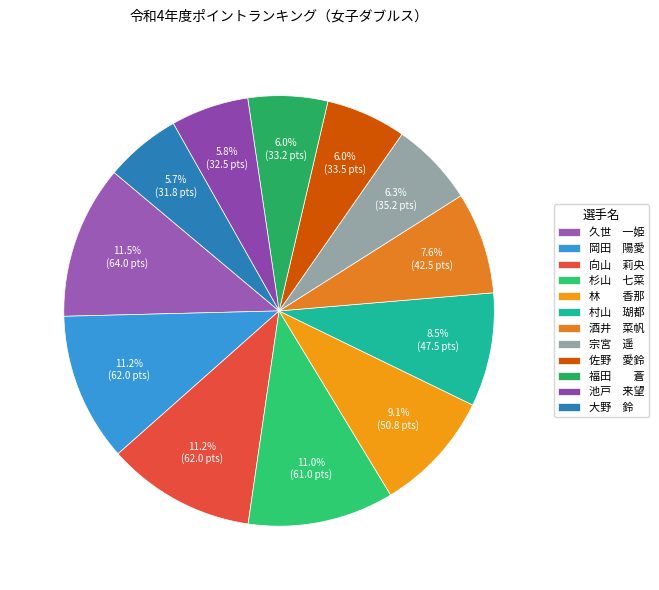

Count the number of slices in the pie.

12